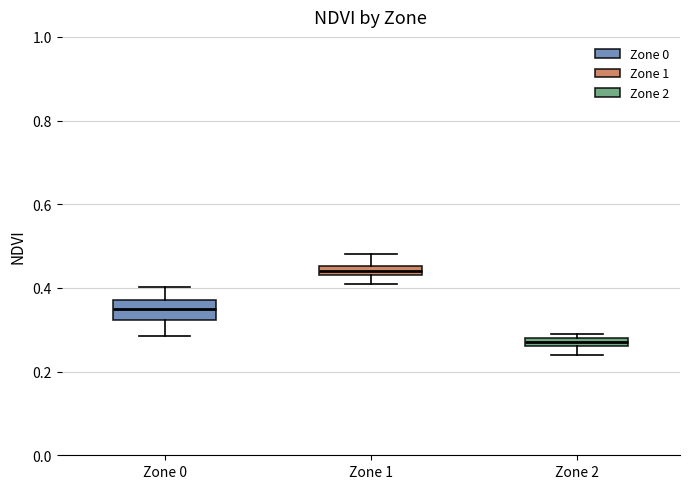

Where is the upper edge of the box for Zone 1 on the y-axis? The values are not printed on the chart, so give them approximately, as read against the axis.

0.46